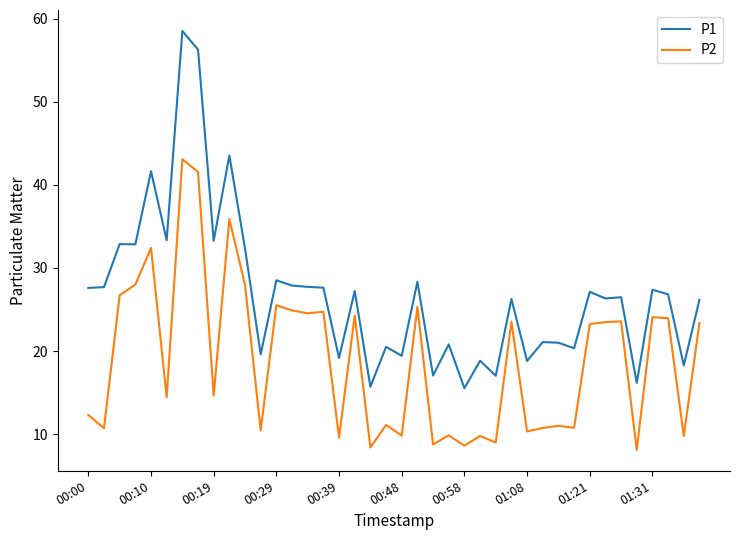

What is the sum of all P1 values?

1073.2